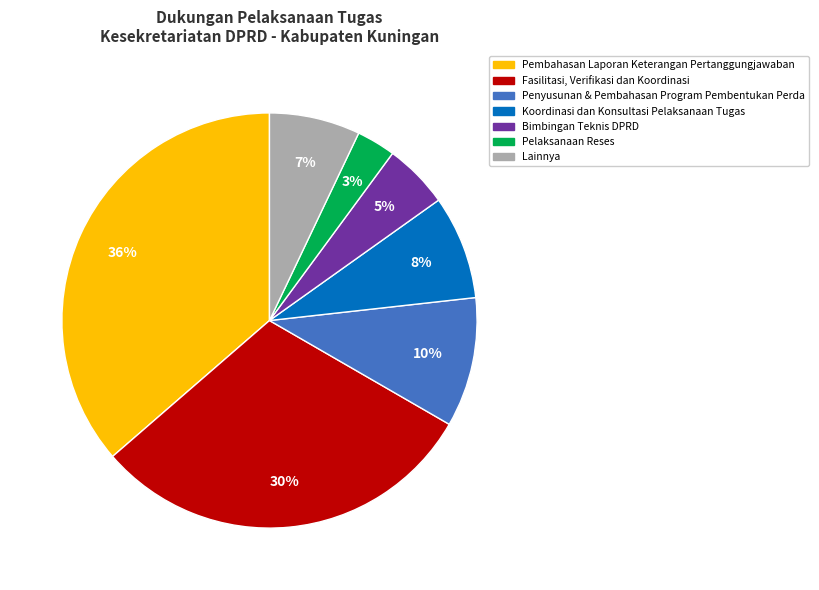

To the nearest percent, what is the difference between the largest and smallest slice percentages?

33%